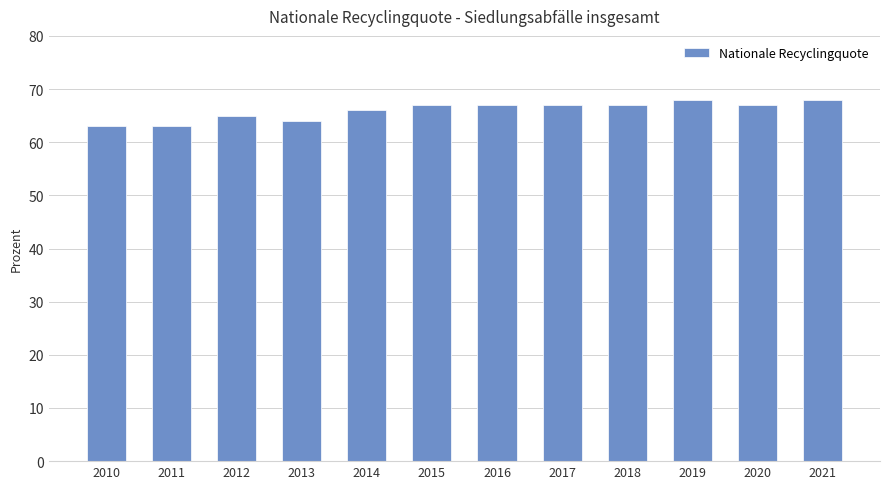

What is the average value?

66